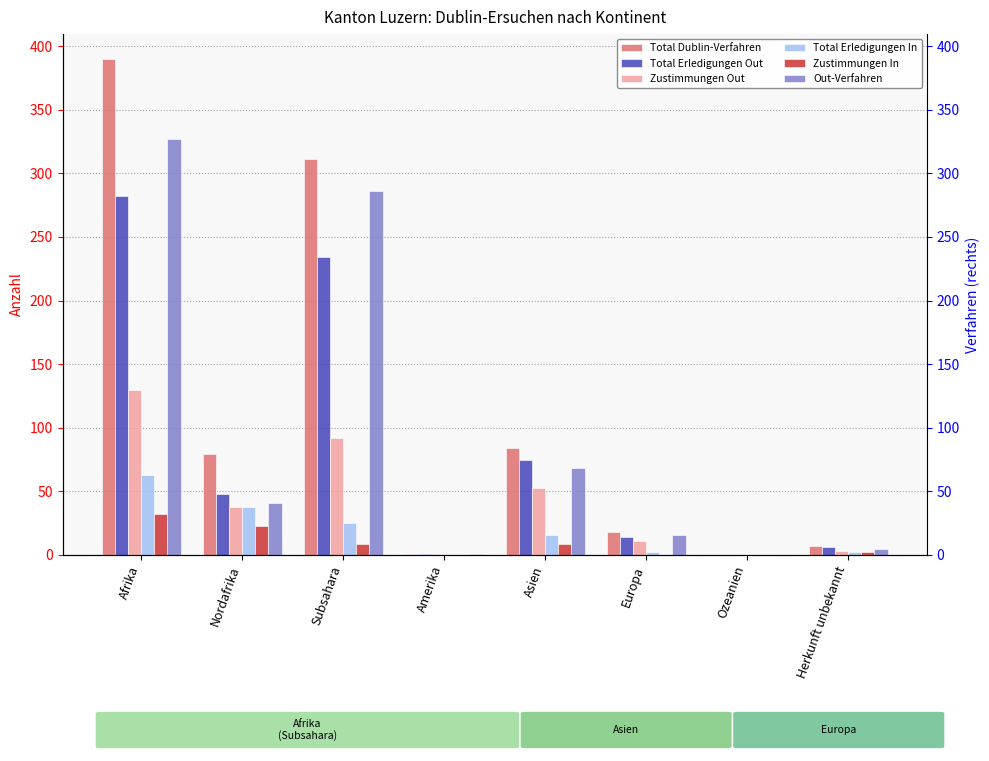

What is the maximum value for Total Erledigungen In?

63